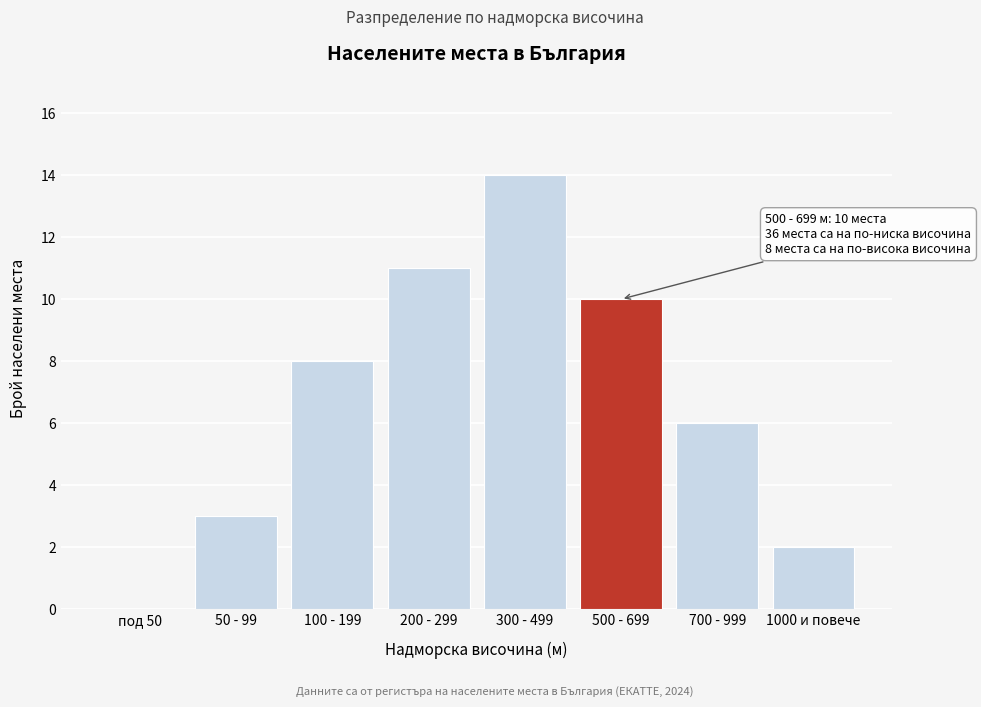

Reading left to right, extract all data points from this chart.

под 50=0	50 - 99=3	100 - 199=8	200 - 299=11	300 - 499=14	500 - 699=10	700 - 999=6	1000 и повече=2